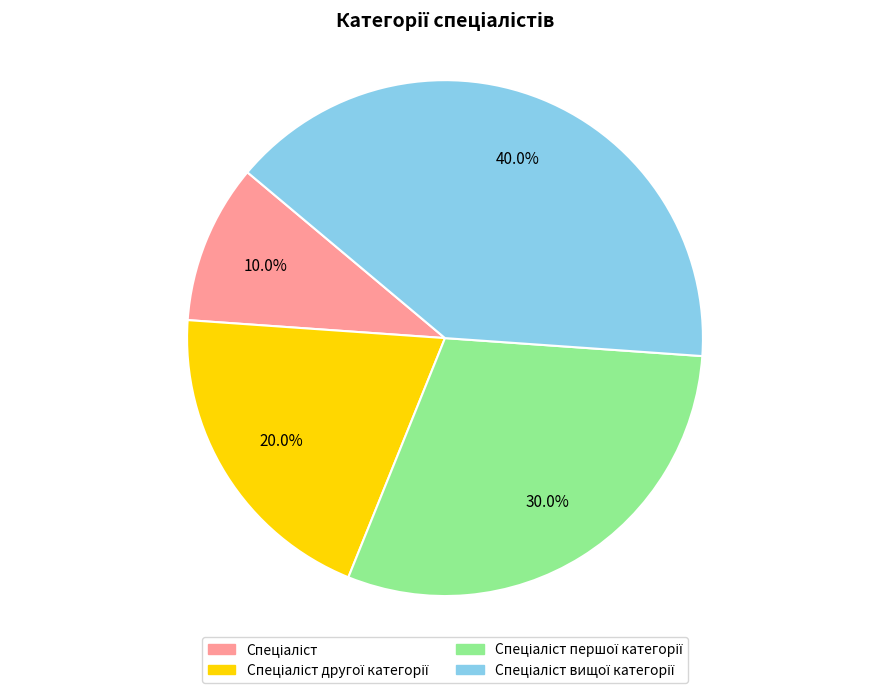

Is there any slice that represents more than half of the pie?

No